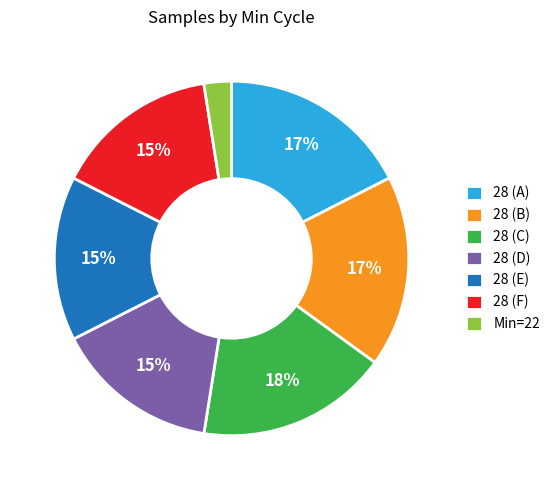

Is 28 (A) the majority of the pie?

No